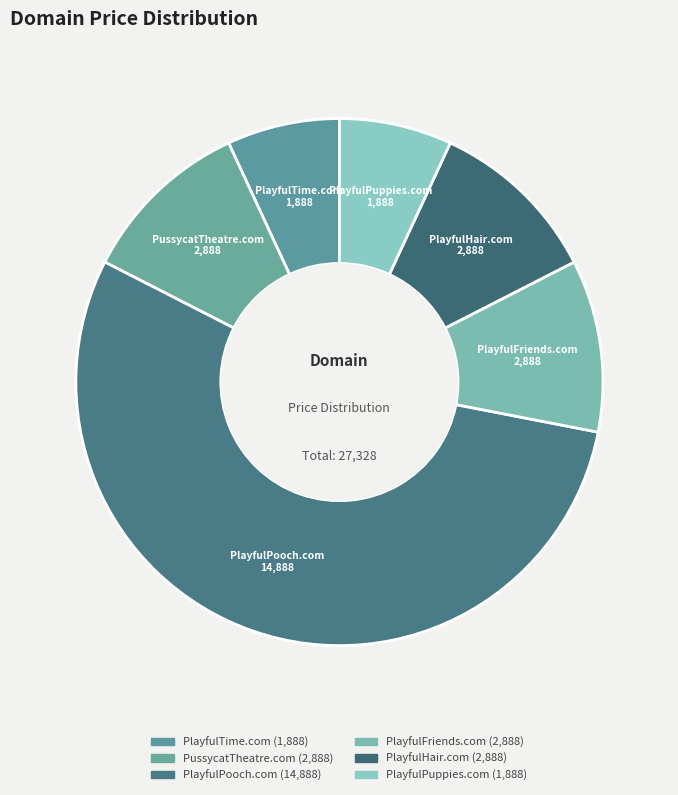

Combined, do PussycatTheatre.com and PlayfulTime.com account for over 50%?

No